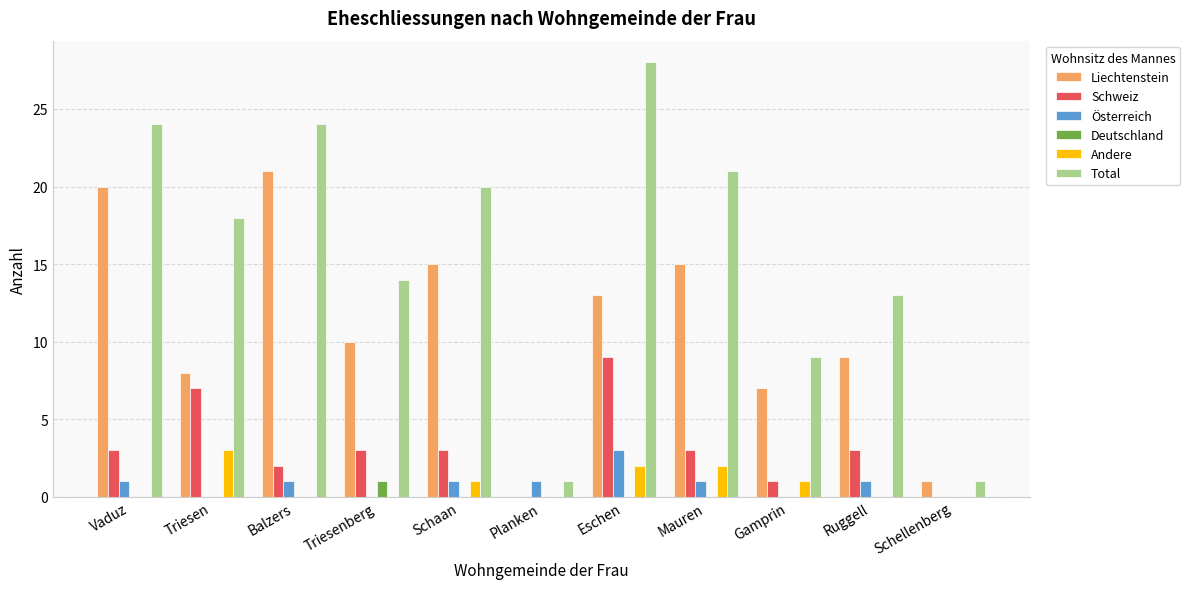

Between Schaan and Ruggell, which series saw the biggest shift?

Total